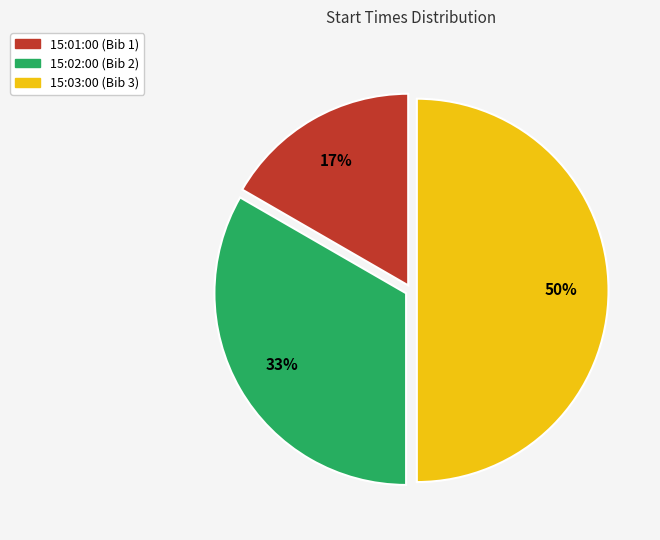

To the nearest percent, what is the average slice percentage?

33%